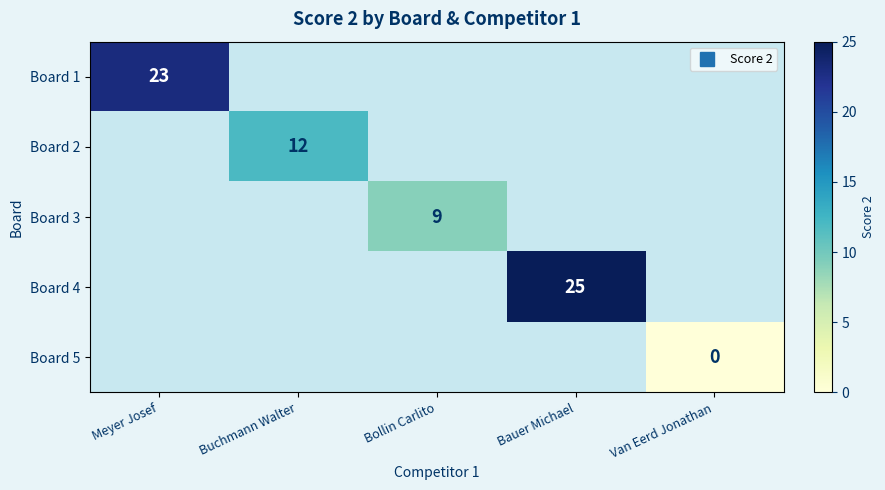

Count the number of data series in this chart.

5